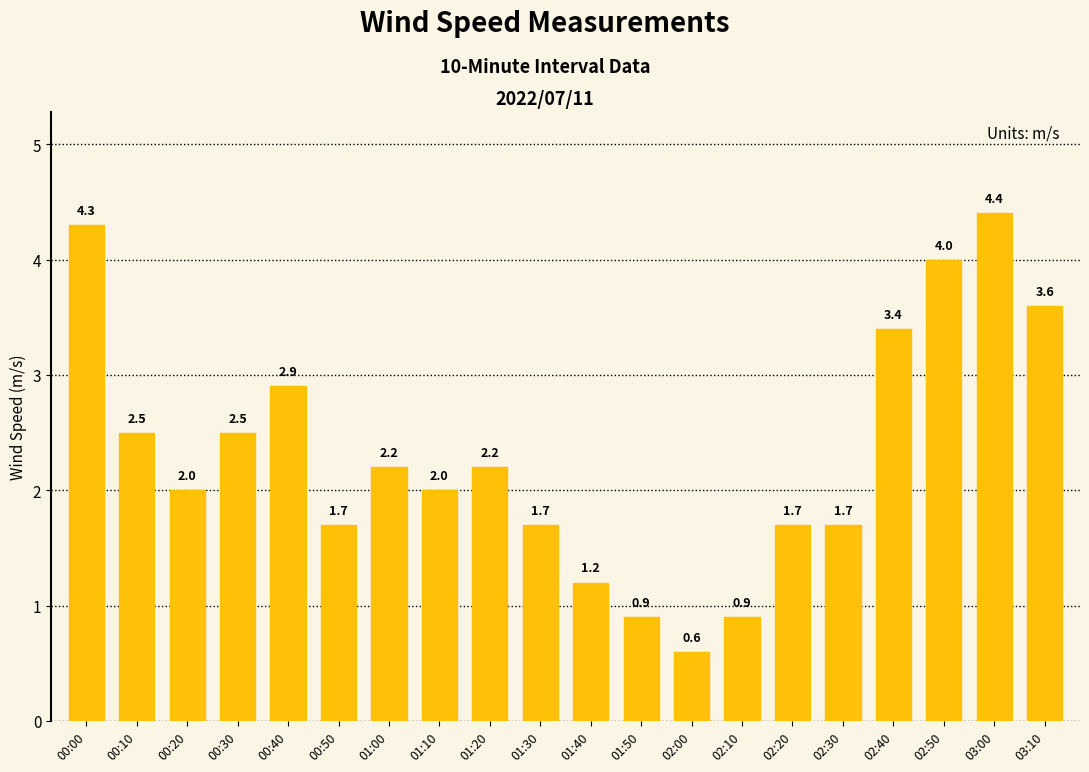

Reading left to right, what are all the values shown in this chart?

00:00=4.3	00:10=2.5	00:20=2.0	00:30=2.5	00:40=2.9	00:50=1.7	01:00=2.2	01:10=2.0	01:20=2.2	01:30=1.7	01:40=1.2	01:50=0.9	02:00=0.6	02:10=0.9	02:20=1.7	02:30=1.7	02:40=3.4	02:50=4.0	03:00=4.4	03:10=3.6